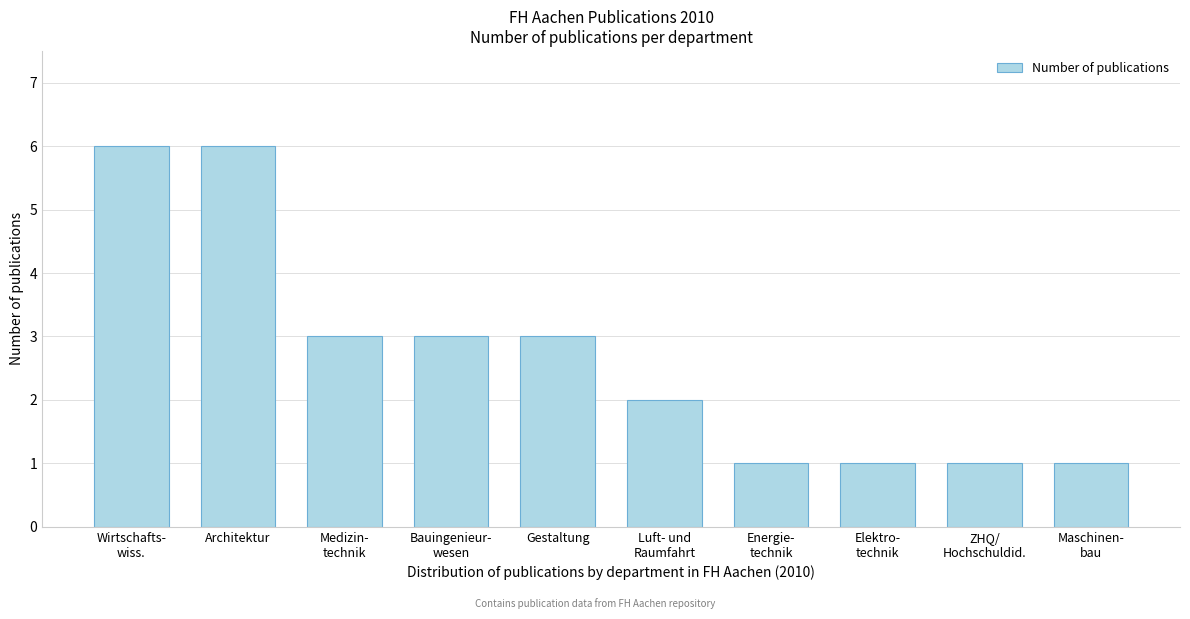

Reading left to right, list all the values displayed in this chart.

6	6	3	3	3	2	1	1	1	1